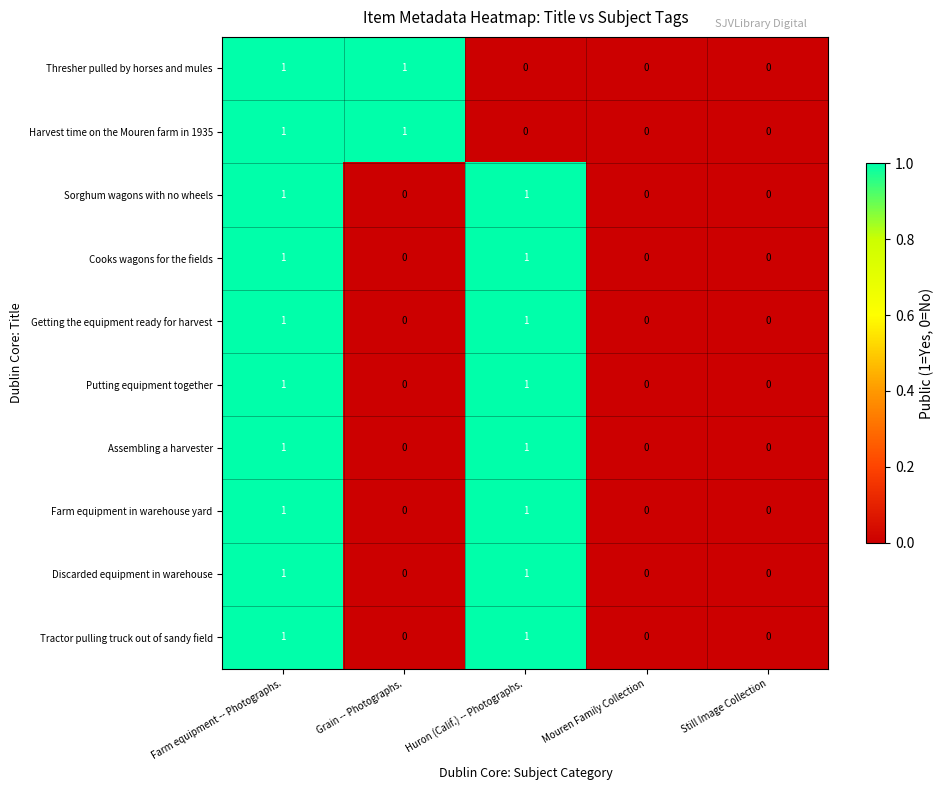

What is the greatest value displayed?

1